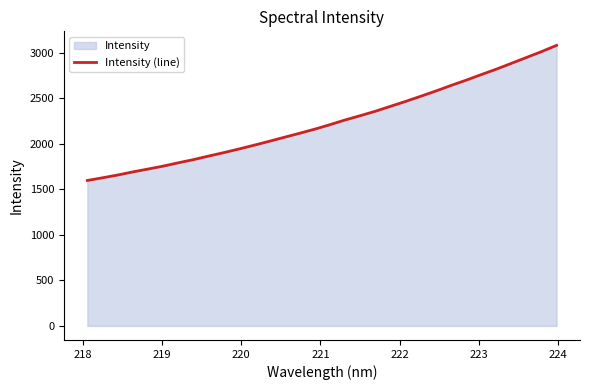

What is the value of the 22nd point from the left?

2463.8